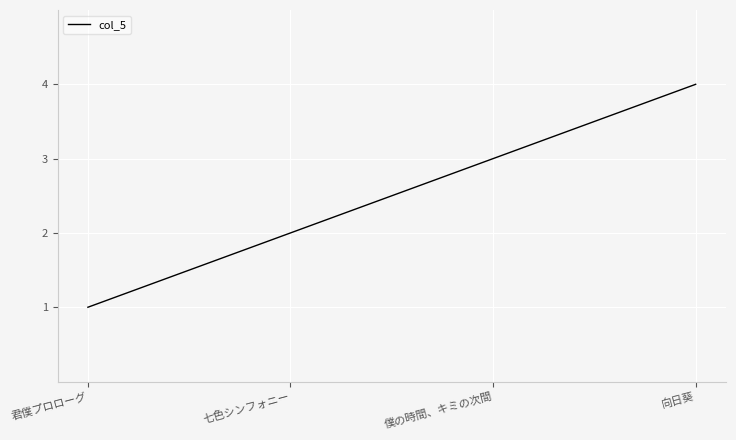

What is the sum of the values at 七色シンフォニー and 向日葵?

6